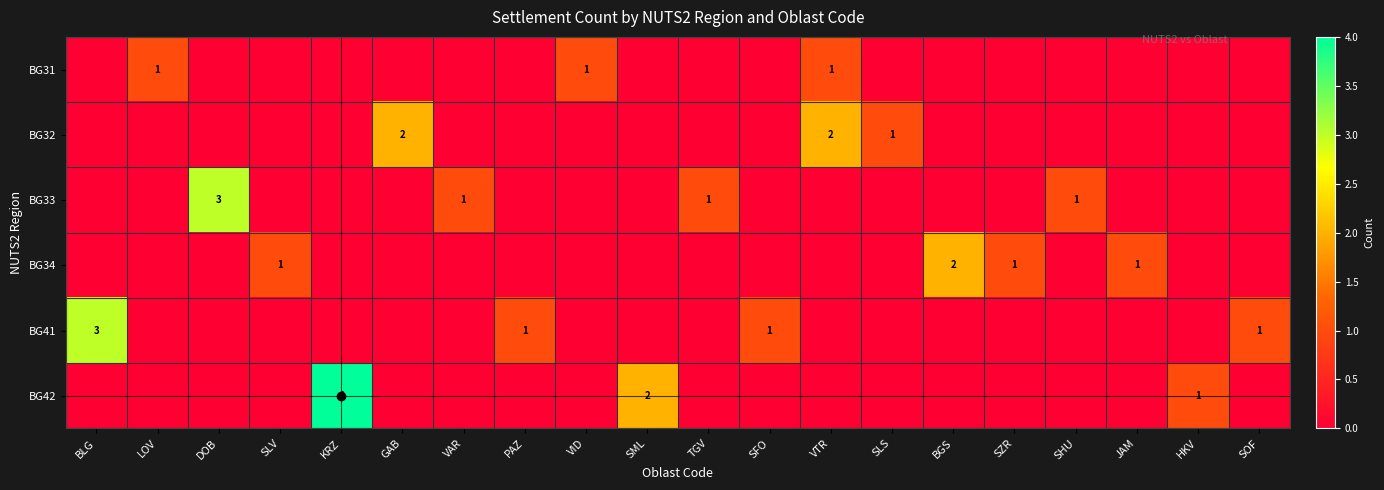

The BG41 series shows 2 at SOF. True or false?

False